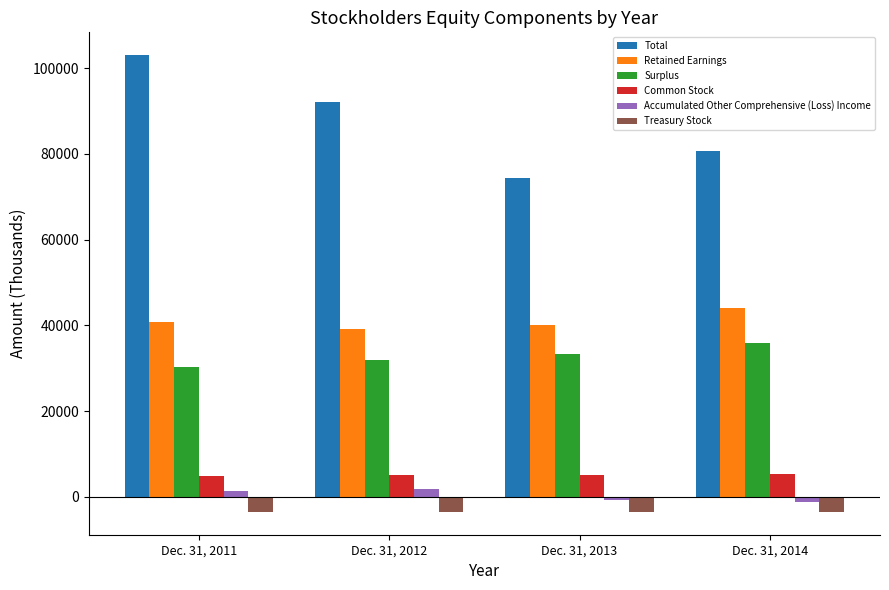

List the labels in order of Retained Earnings value, smallest first.

Dec. 31, 2012, Dec. 31, 2013, Dec. 31, 2011, Dec. 31, 2014